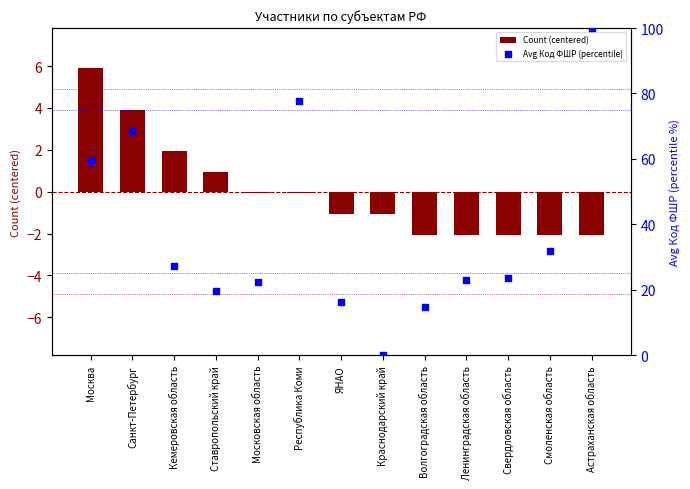

At which category is the sum across all series the highest?

Астраханская область